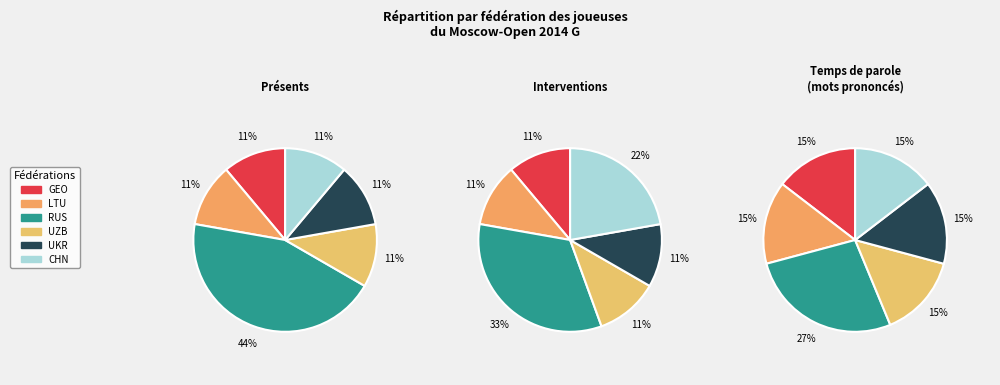

What is the total percentage of GEO and CHN?

29.9%